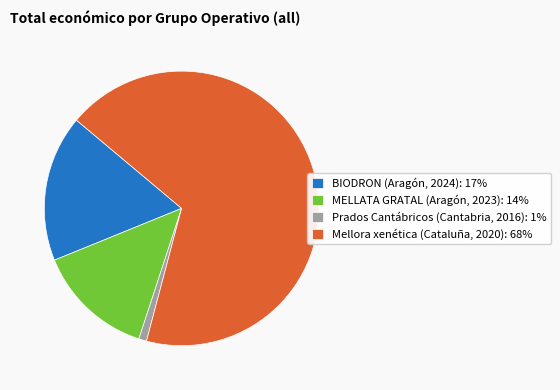

Between Mellora xenética (Cataluña, 2020): 68% and Prados Cantábricos (Cantabria, 2016): 1%, which is larger?

Mellora xenética (Cataluña, 2020): 68%